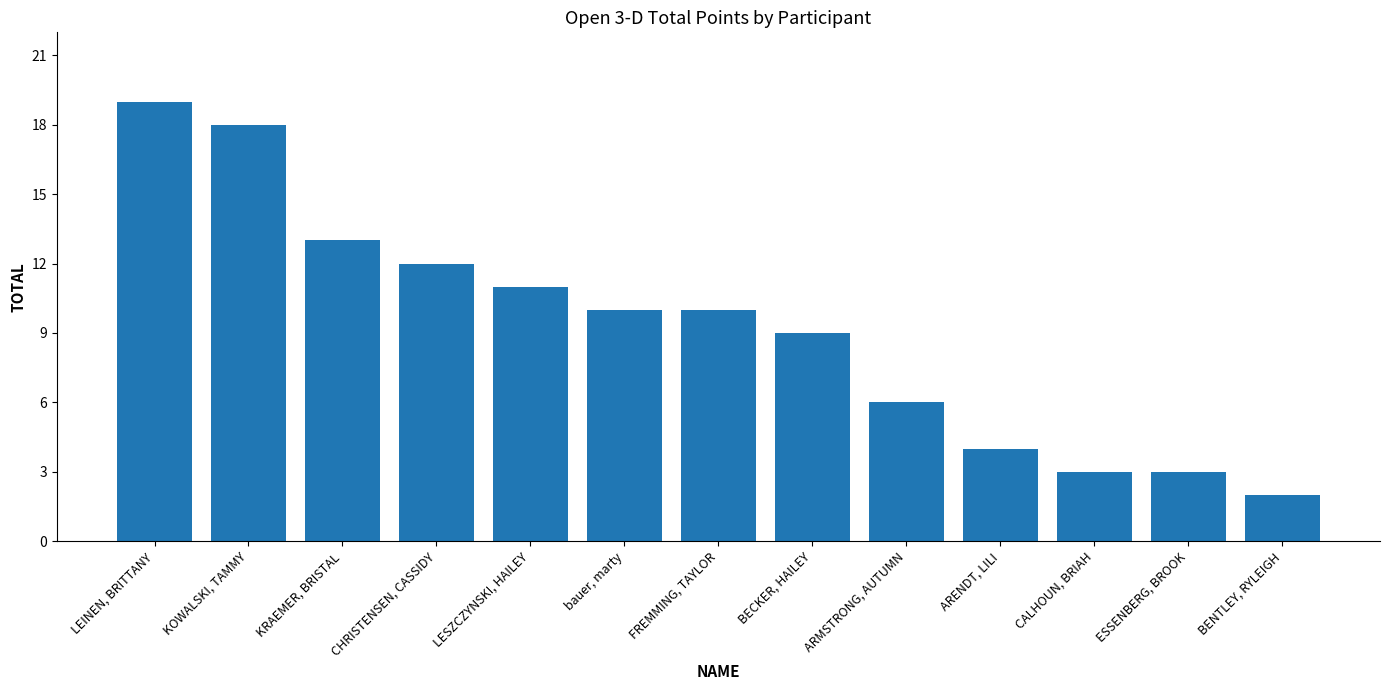

The chart shows a value of 19 at LEINEN, BRITTANY. True or false?

True